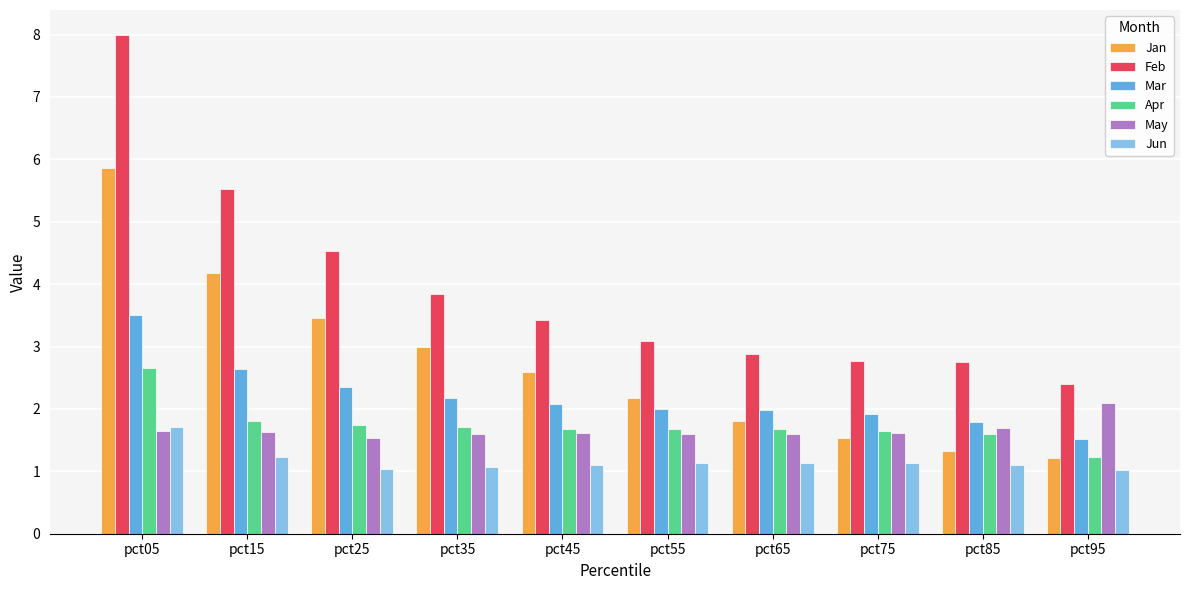

The May series shows 1.6 at pct15. True or false?

True